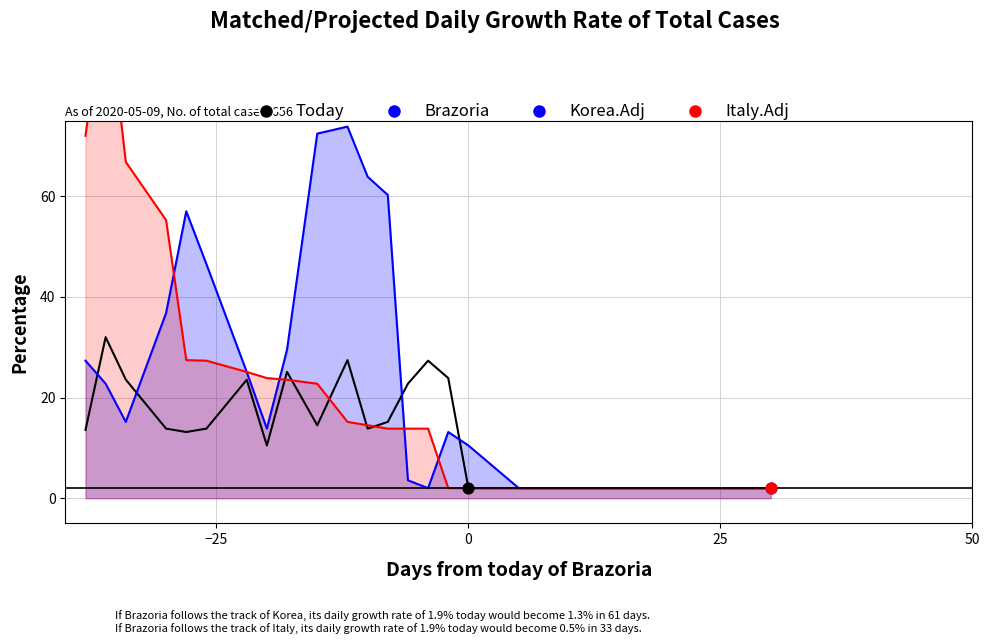

Is the value of Italy.Adj at 0 greater than the value of Brazoria at 4?

Yes